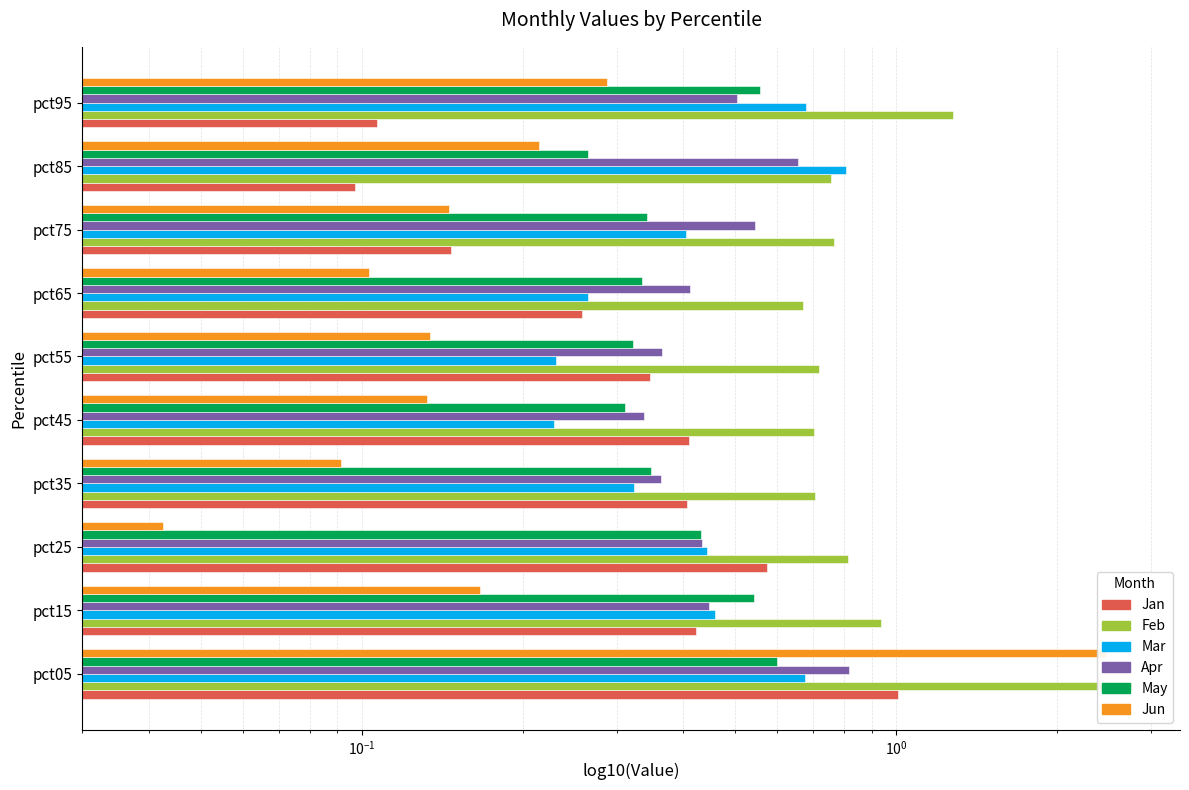

Rank the series by their maximum value, from highest to lowest.

Feb, Jun, Jan, Apr, Mar, May